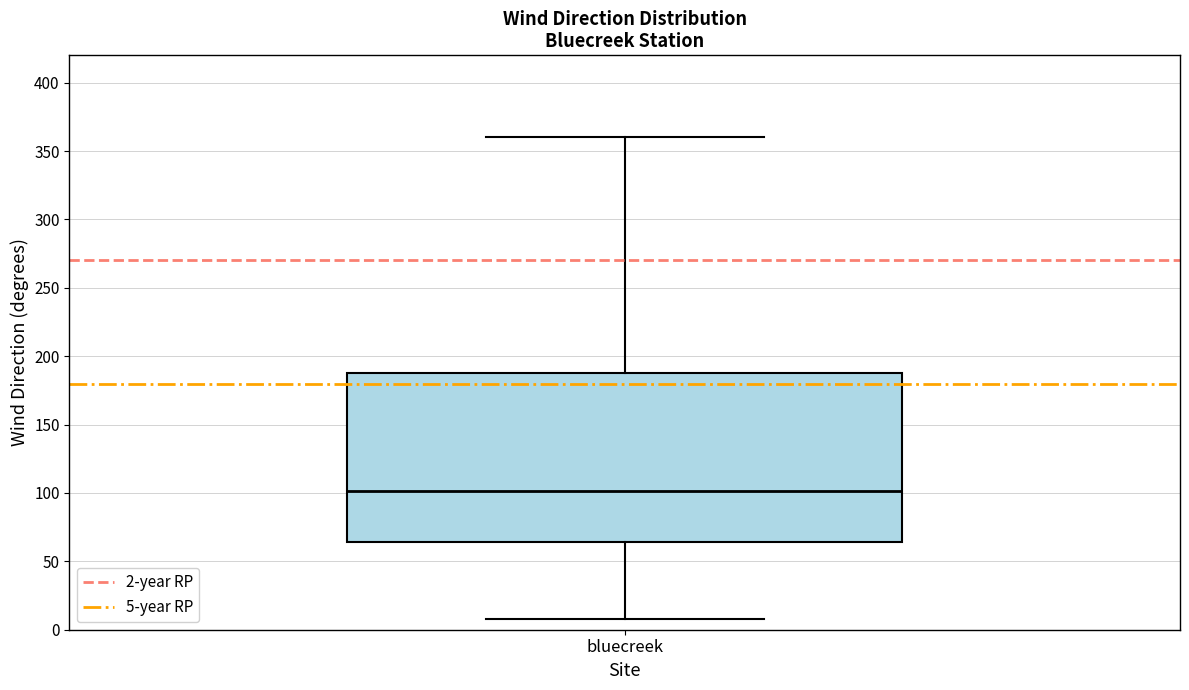

Where does the lower whisker of the box for bluecreek end on the y-axis? The values are not printed on the chart, so give them approximately, as read against the axis.

10